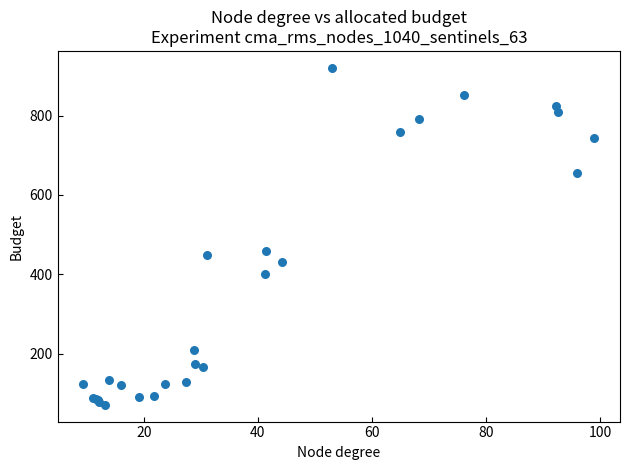

What Y value in the scatter plot is closest to 495?

458.7